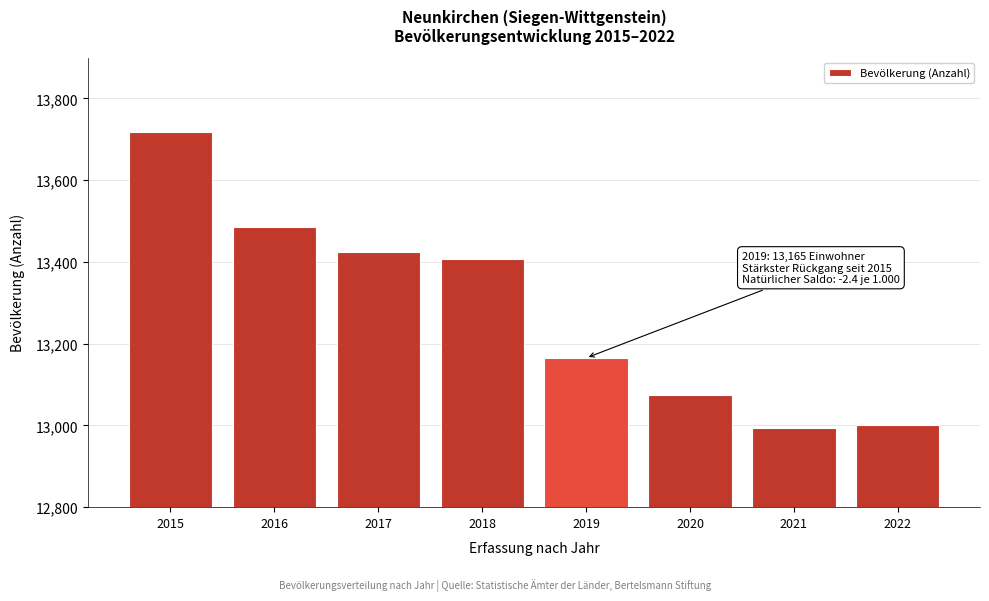

Reading left to right, transcribe all the data shown in this chart.

2015=13717	2016=13486	2017=13424	2018=13406	2019=13165	2020=13075	2021=12994	2022=13000